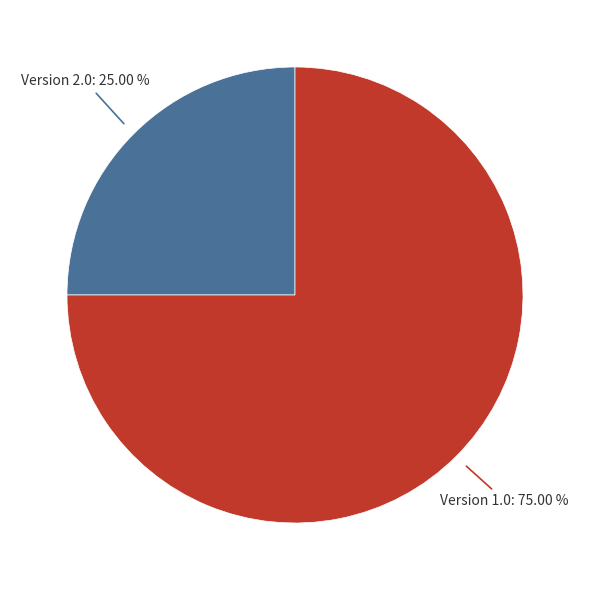

Is there a majority slice in this chart?

Yes